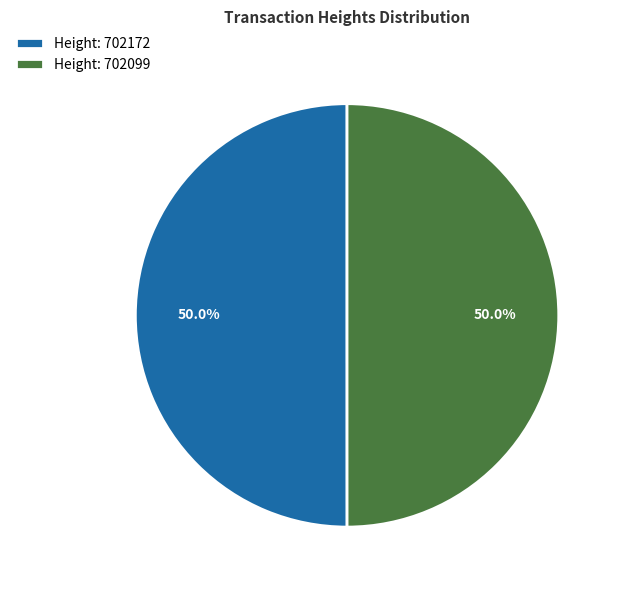

Approximately how many times larger is the value at Height: 702099 compared to Height: 702172?

1.0